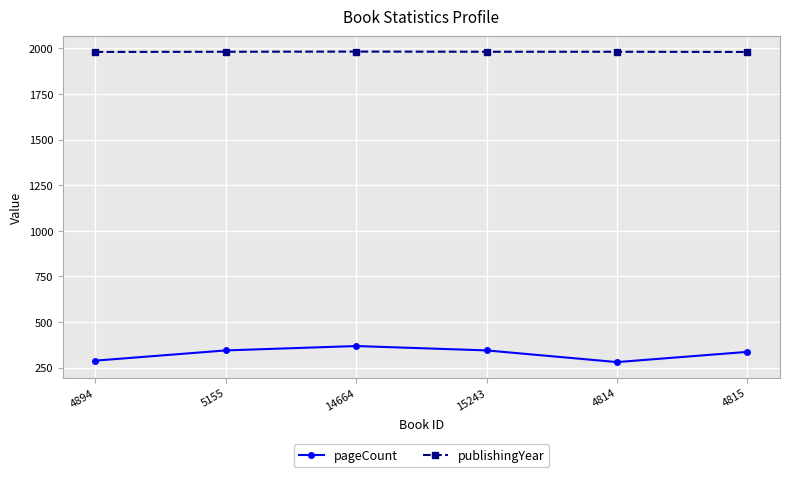

What is the average value of the pageCount series?

327